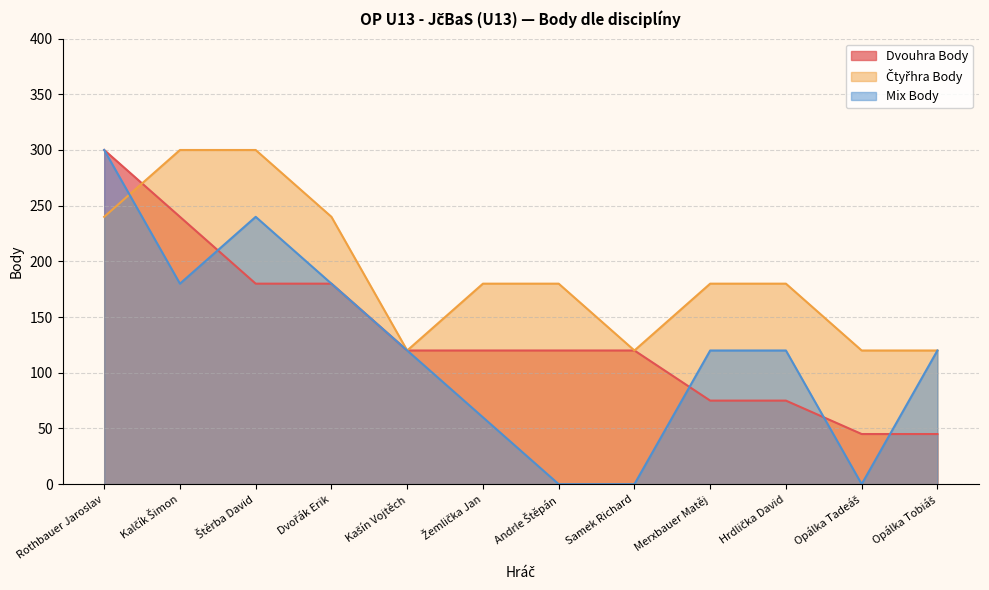

At which label is Dvouhra Body closest to 172?

Štěrba David